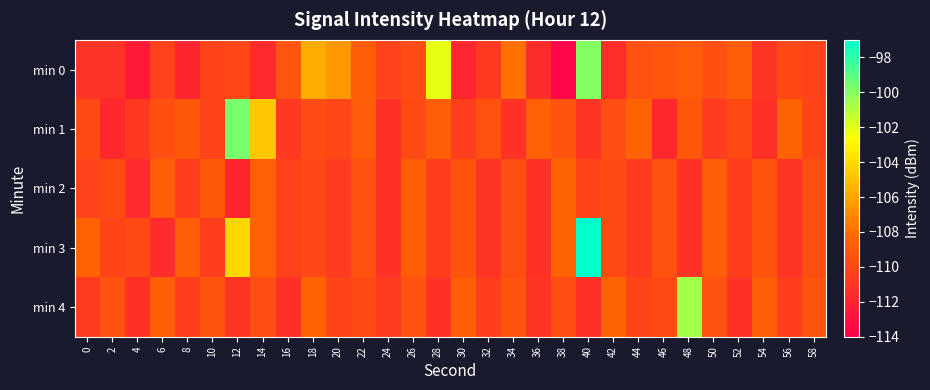

What is the spread (max minus min) of values at 14?

6.9